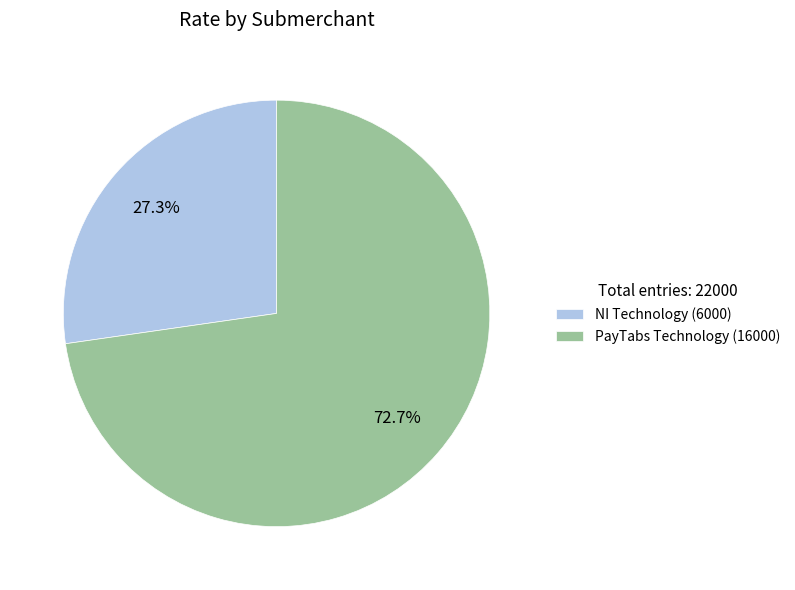

Rank the categories by value from highest to lowest.

PayTabs Technology, NI Technology